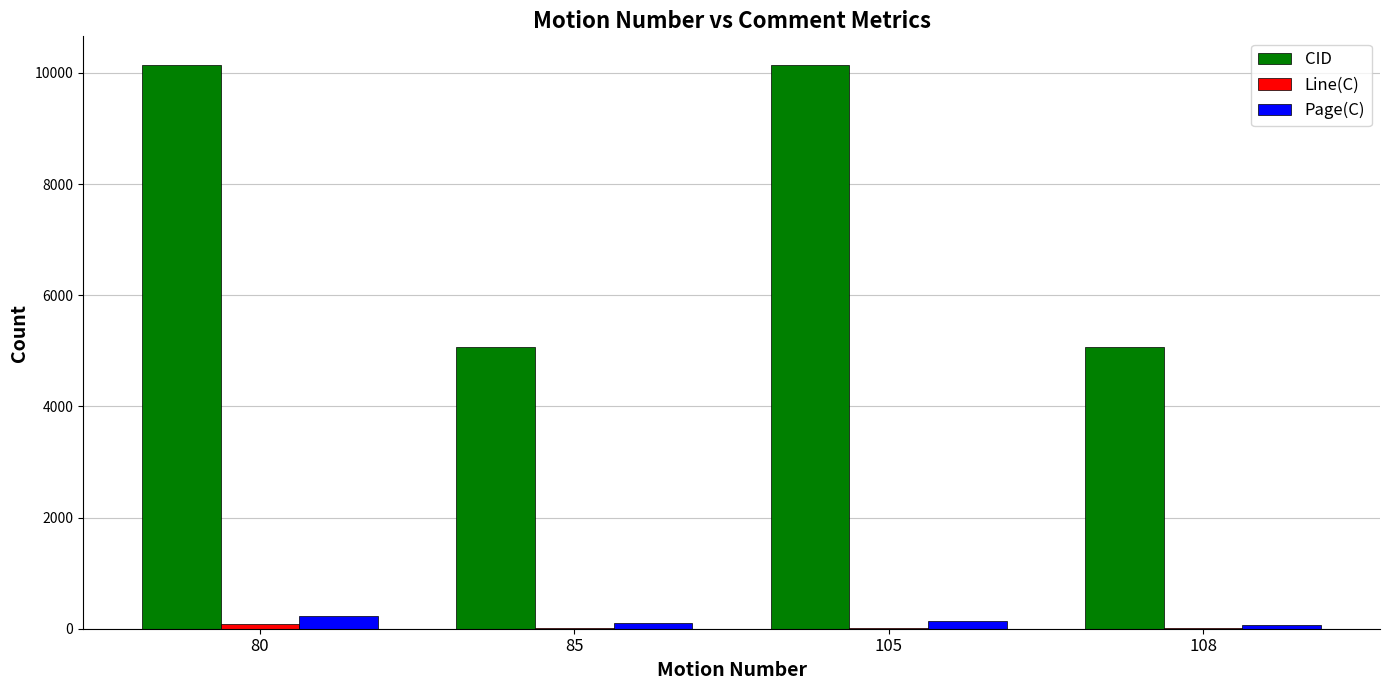

The value of CID at 85 is 7714. True or false?

False